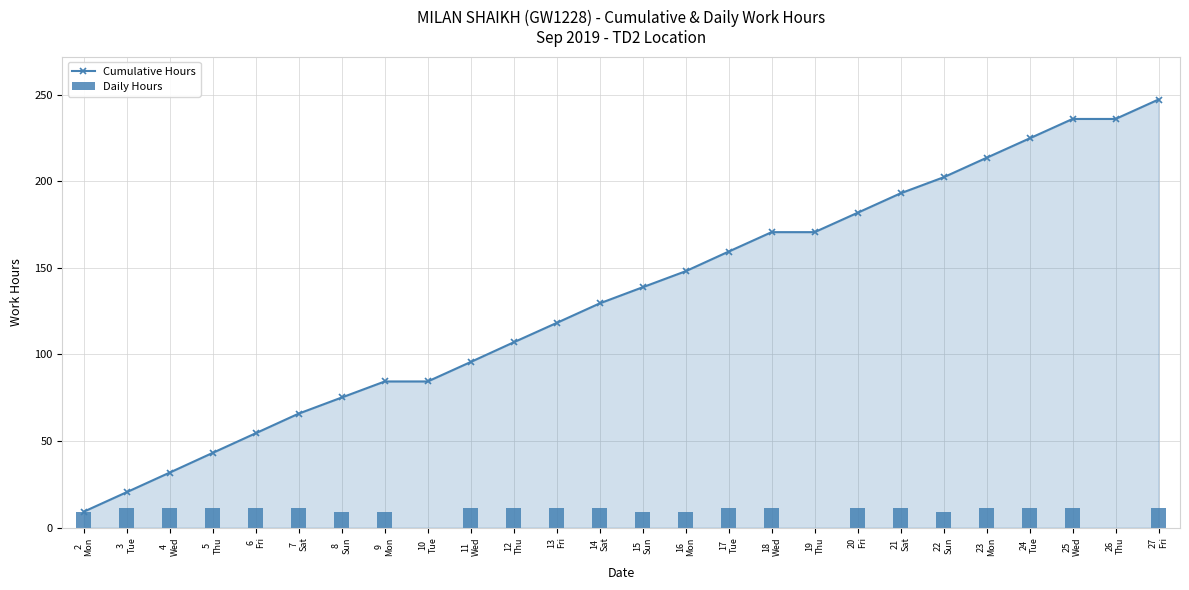

Is the value of Cumulative Hours at 13
Fri greater than the value of Daily Hours at 17
Tue?

Yes